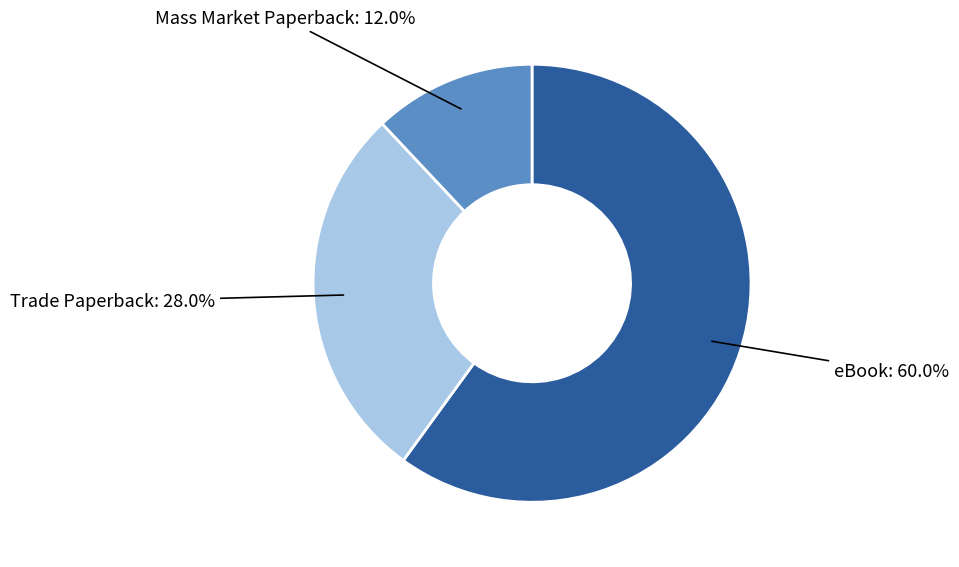

Is the sum of Mass Market Paperback and Trade Paperback greater than half?

No